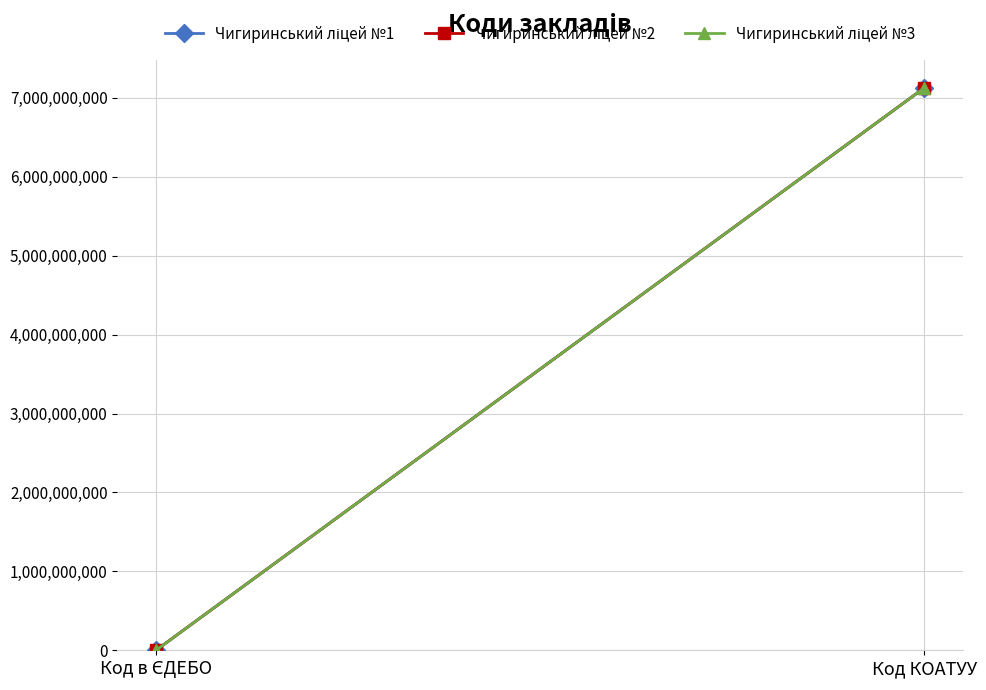

Rank the series at Код КОАТУУ from highest to lowest value.

Чигиринський ліцей №1, Чигиринський ліцей №2, Чигиринський ліцей №3